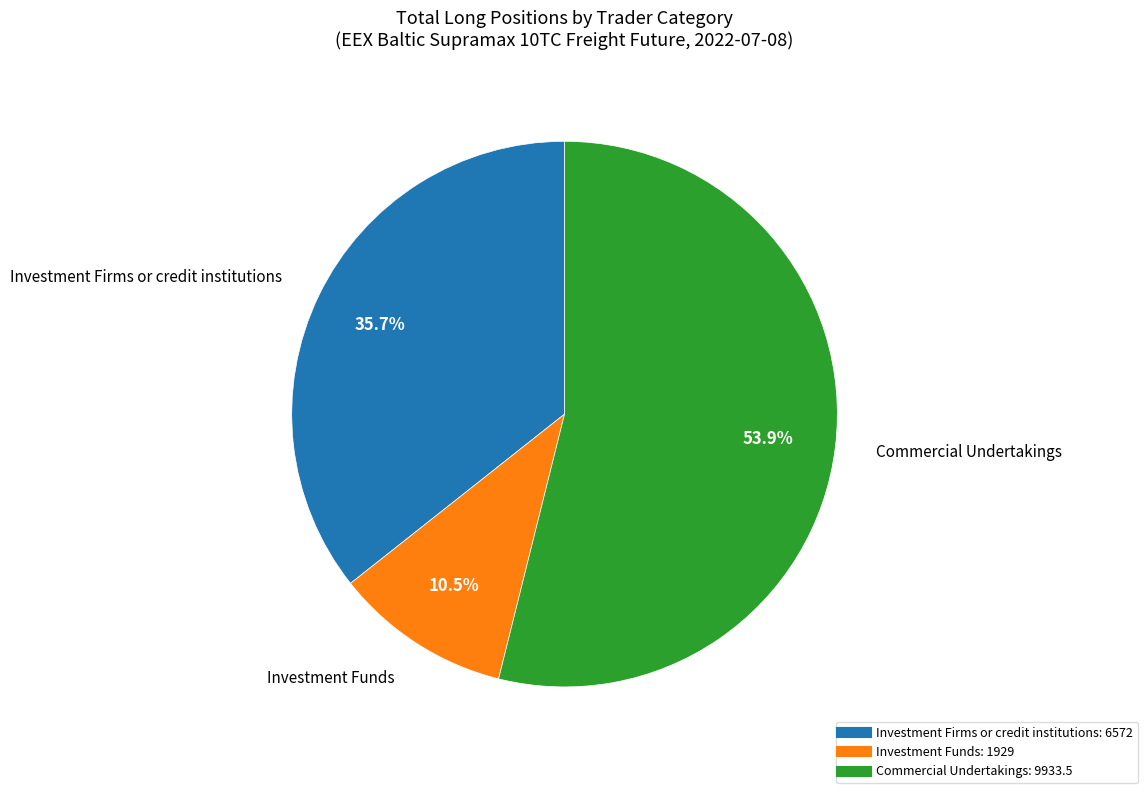

Is there a majority slice in this chart?

Yes